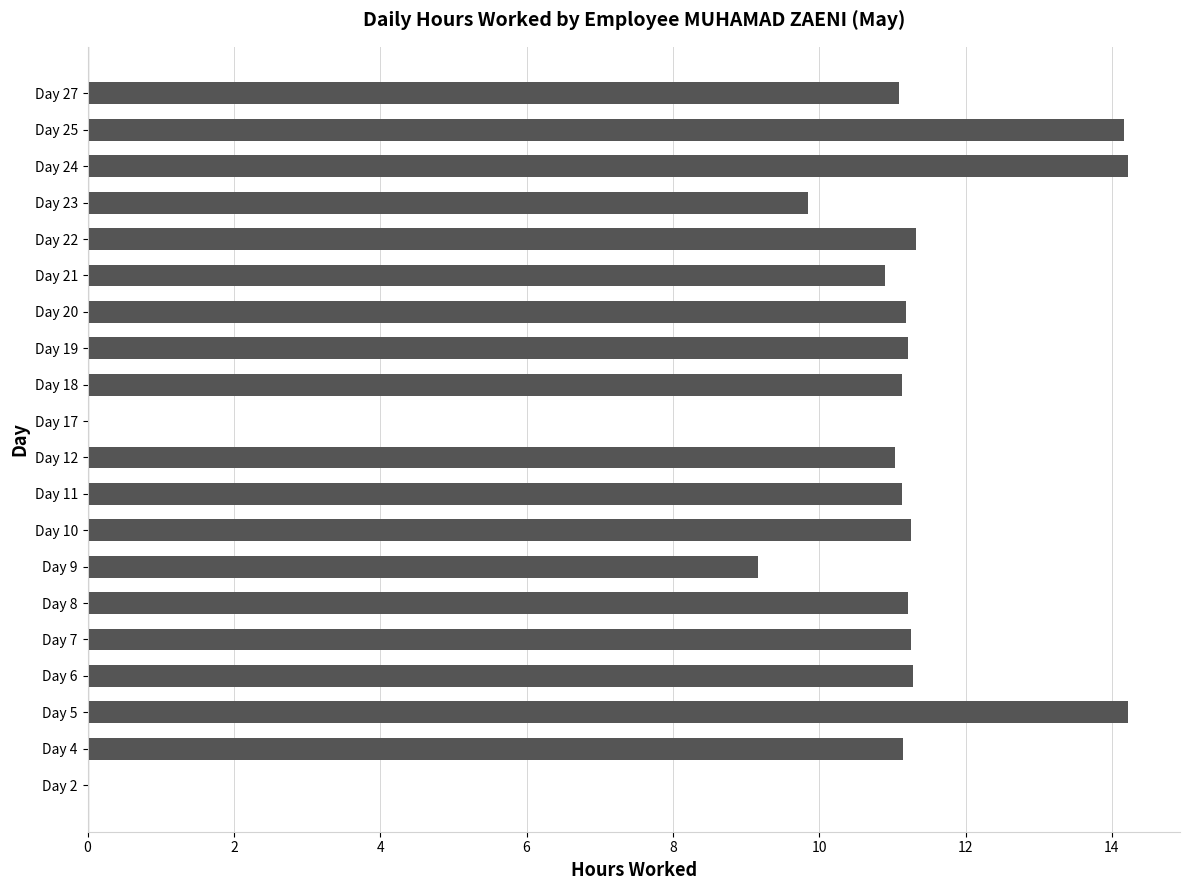

What is the greatest value displayed?

14.2